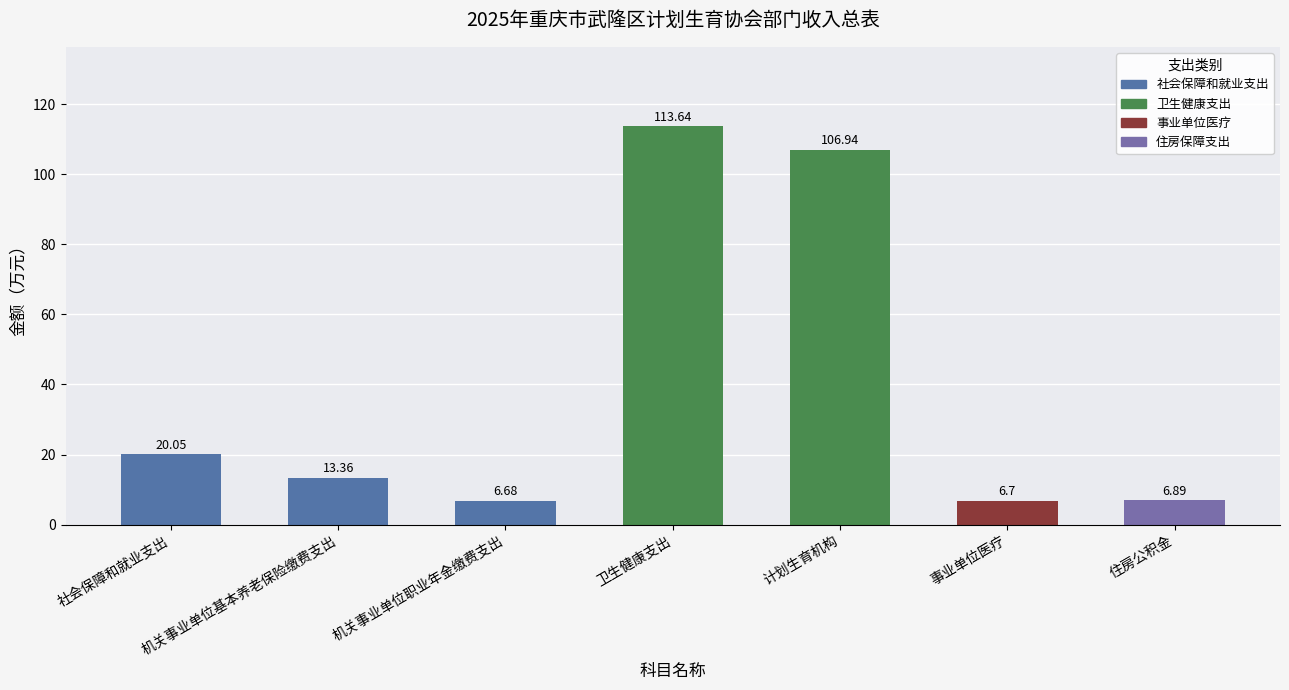

Reading left to right, list all the values displayed in this chart.

社会保障和就业支出=20.1	机关事业单位基本养老保险缴费支出=13.4	机关事业单位职业年金缴费支出=6.7	卫生健康支出=113.6	计划生育机构=106.9	事业单位医疗=6.7	住房公积金=6.9